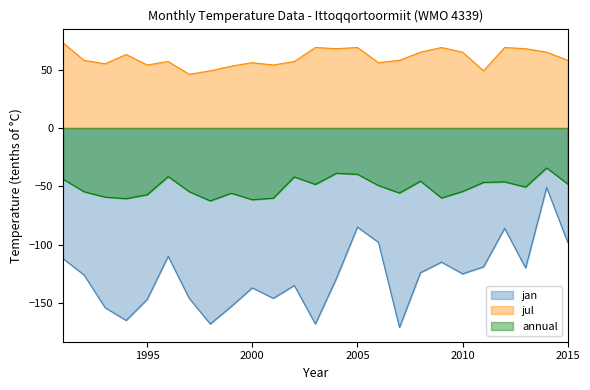

Which series changed the most between 1992 and 2007?

jan